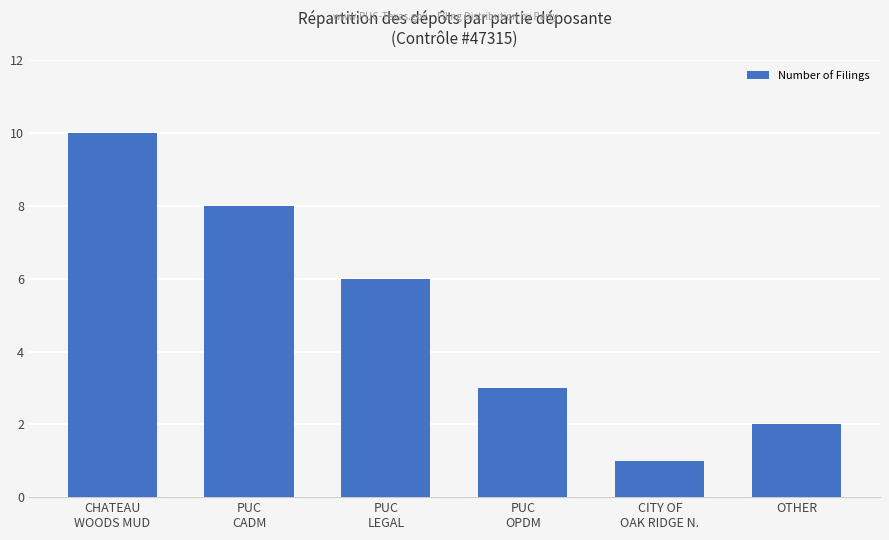

Reading left to right, extract all data points from this chart.

10	8	6	3	1	2